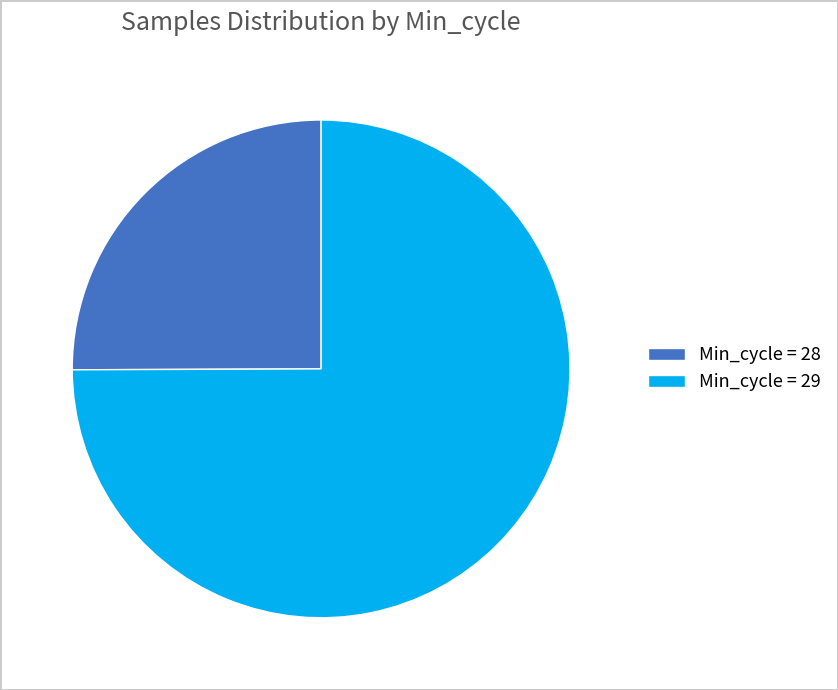

Rank the categories by value from lowest to highest.

Min_cycle = 28, Min_cycle = 29